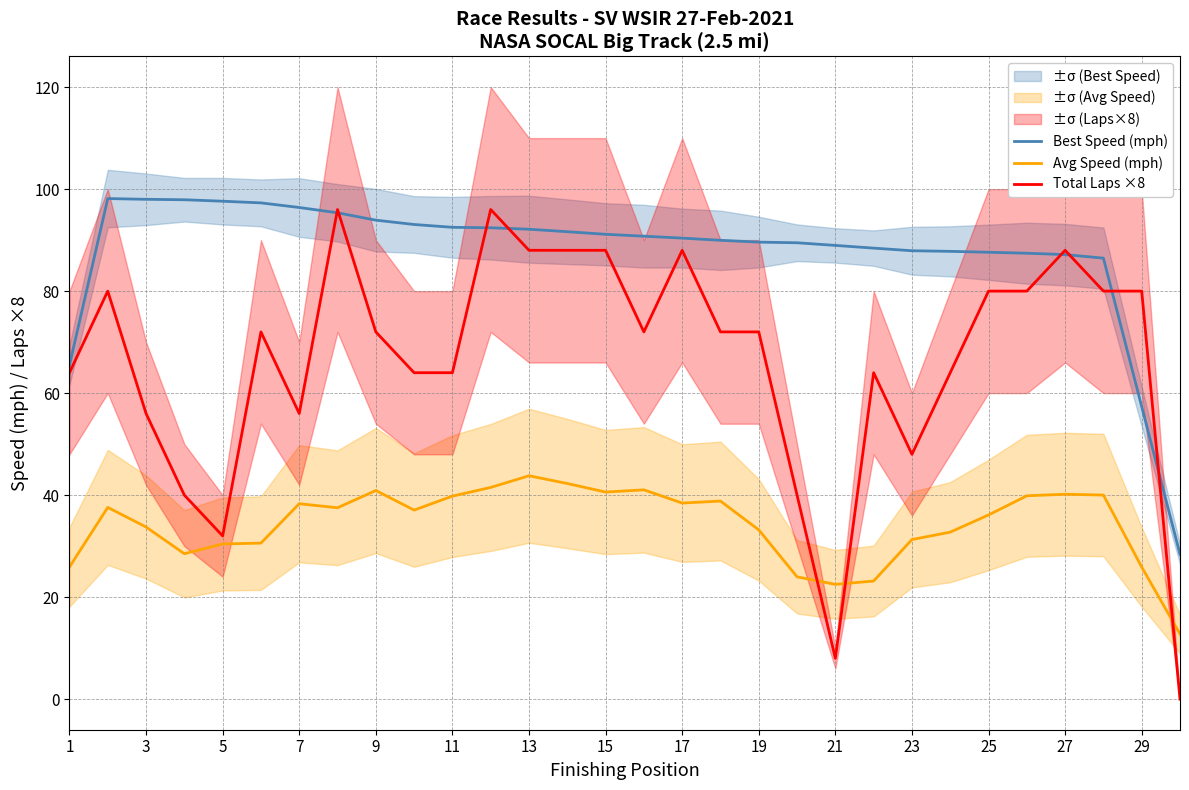

How many interior local peaks does the Total Laps ×8 series have?

7